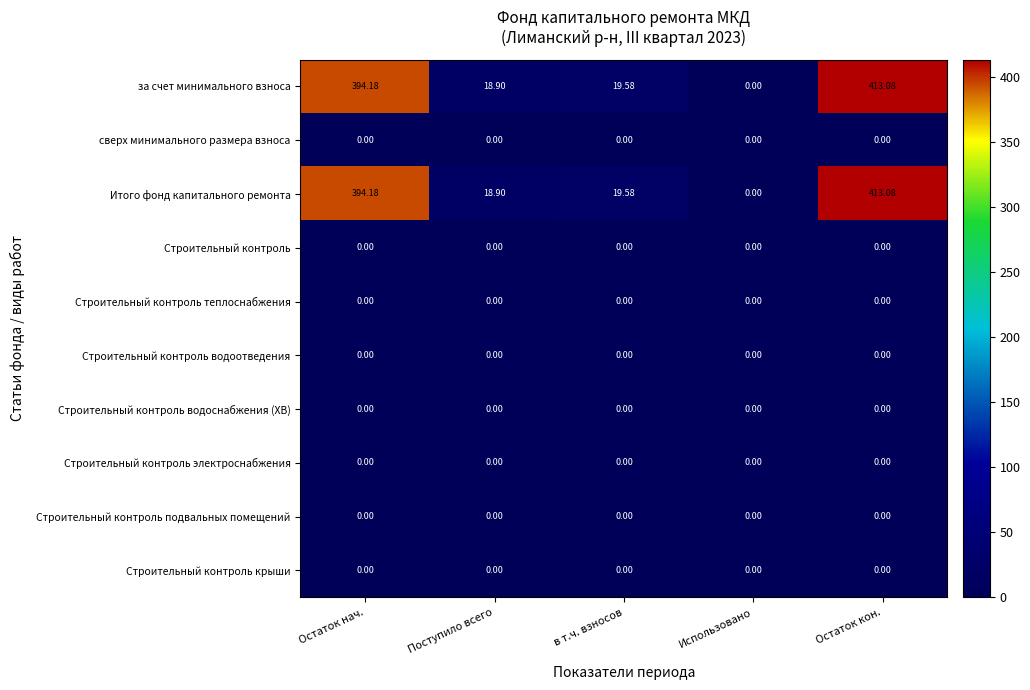

Which label corresponds to the largest value in the chart?

Остаток кон.